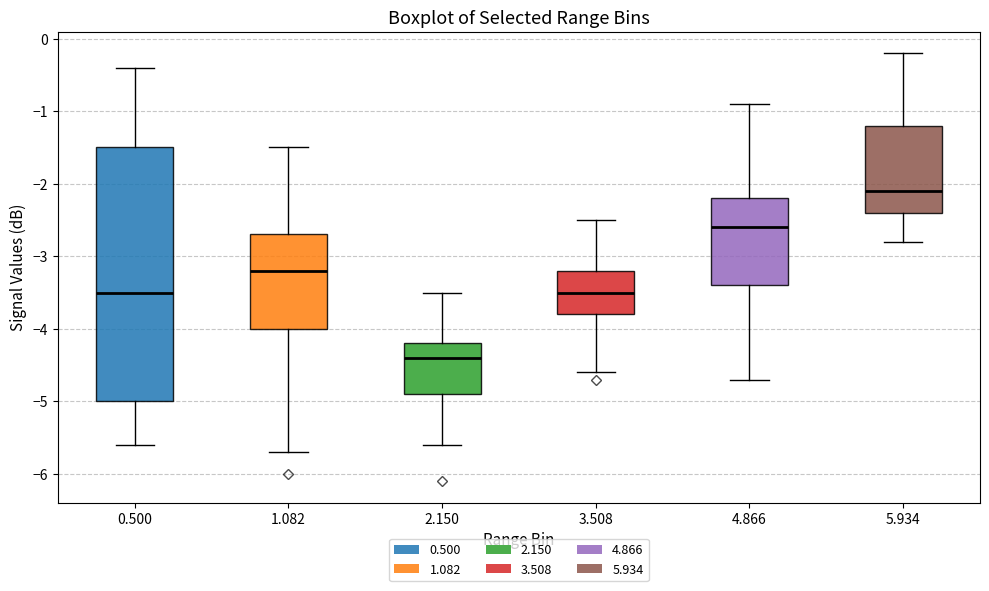

Reading left to right, transcribe this box plot: for each box, give where its median line is, the range the box spans, and where its two whiskers end, as read against the y-axis. The values are not printed on the chart, so give them approximately, as read against the axis.

0.500: median -3.5, box -5.0 to -1.5, whiskers -5.6 to -0.4
1.082: median -3.2, box -4.0 to -2.7, whiskers -5.7 to -1.5
2.150: median -4.4, box -4.9 to -4.2, whiskers -5.6 to -3.5
3.508: median -3.5, box -3.8 to -3.2, whiskers -4.6 to -2.5
4.866: median -2.6, box -3.4 to -2.2, whiskers -4.7 to -0.9
5.934: median -2.1, box -2.4 to -1.2, whiskers -2.8 to -0.2